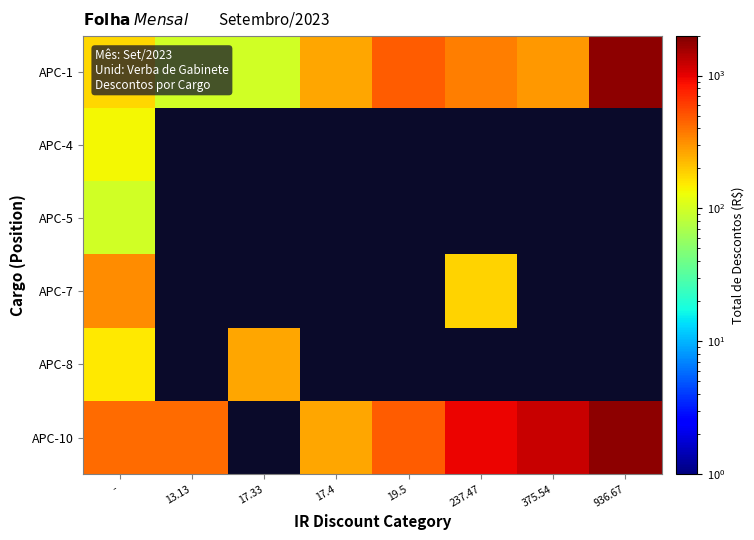

Between 237.47 and 17.4, which is larger?

237.47